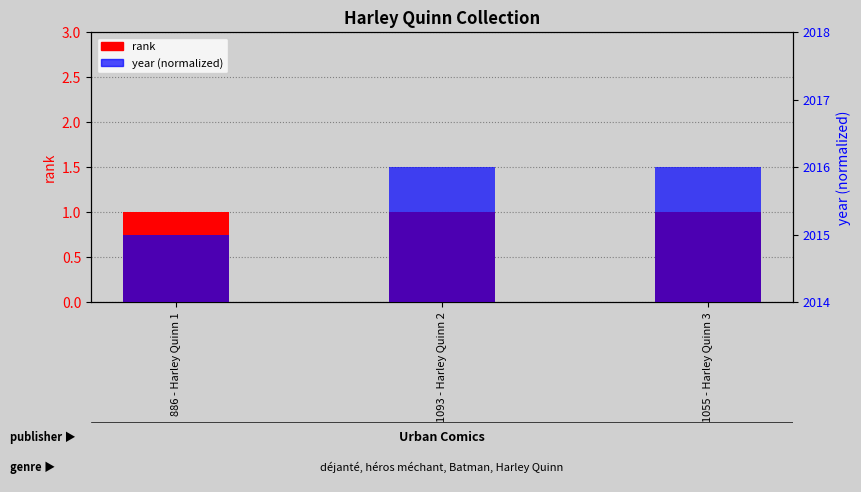

Reading right to left, what are all the values shown in this chart?

rank: 1055 - Harley Quinn 3=1.0	1093 - Harley Quinn 2=1.0	886 - Harley Quinn 1=1.0
year (normalized): 1055 - Harley Quinn 3=0.5	1093 - Harley Quinn 2=0.5	886 - Harley Quinn 1=0.2